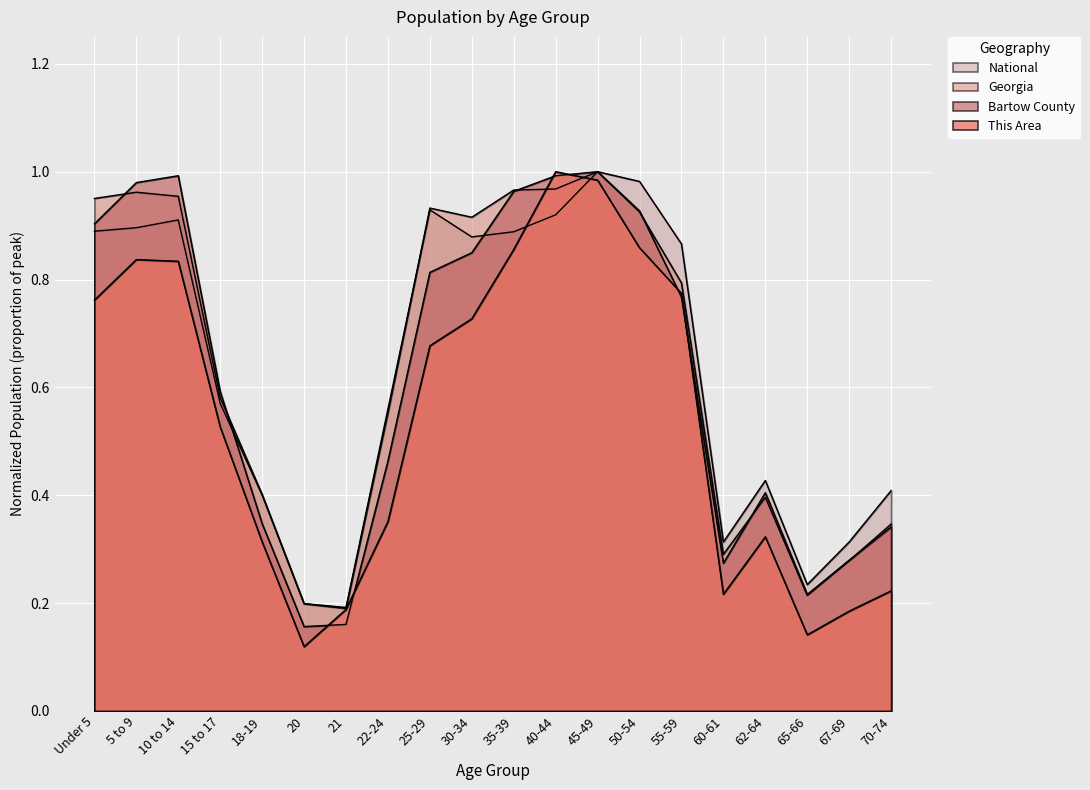

Which series has the largest total across all categories?

Georgia